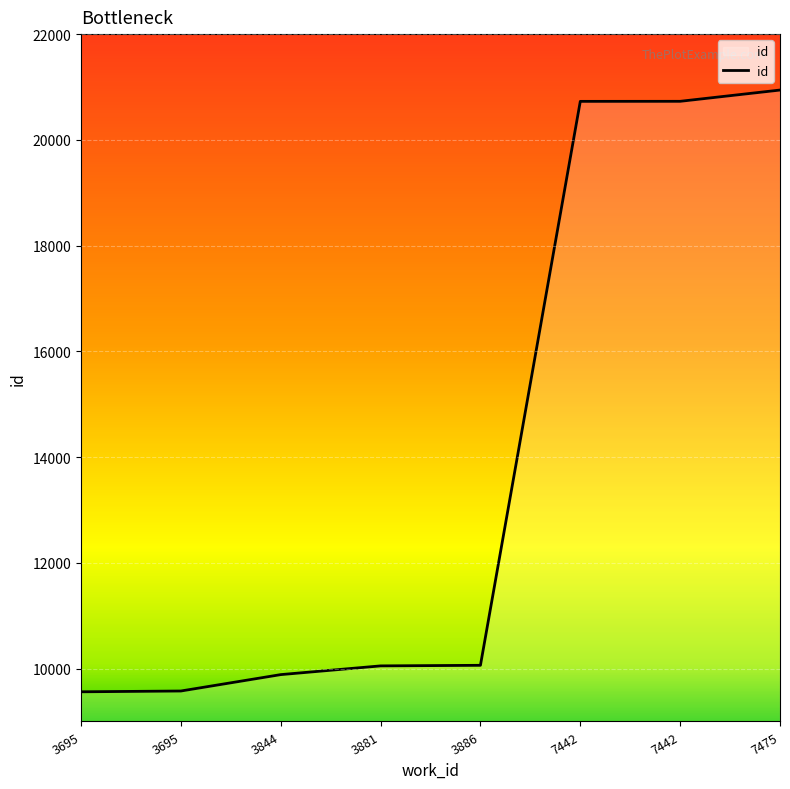

How many lines are shown in the chart?

1